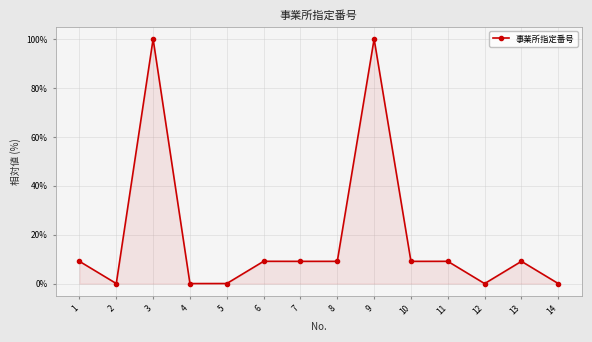

The chart shows a value of 9.1 at 13. True or false?

True